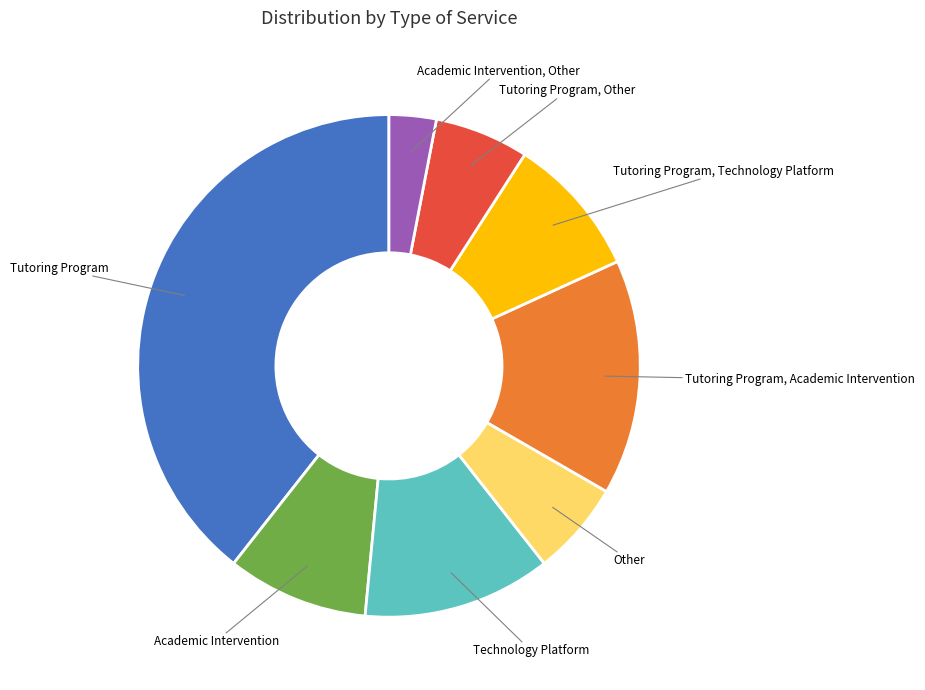

Is it true that Tutoring Program is 39% of the pie?

True